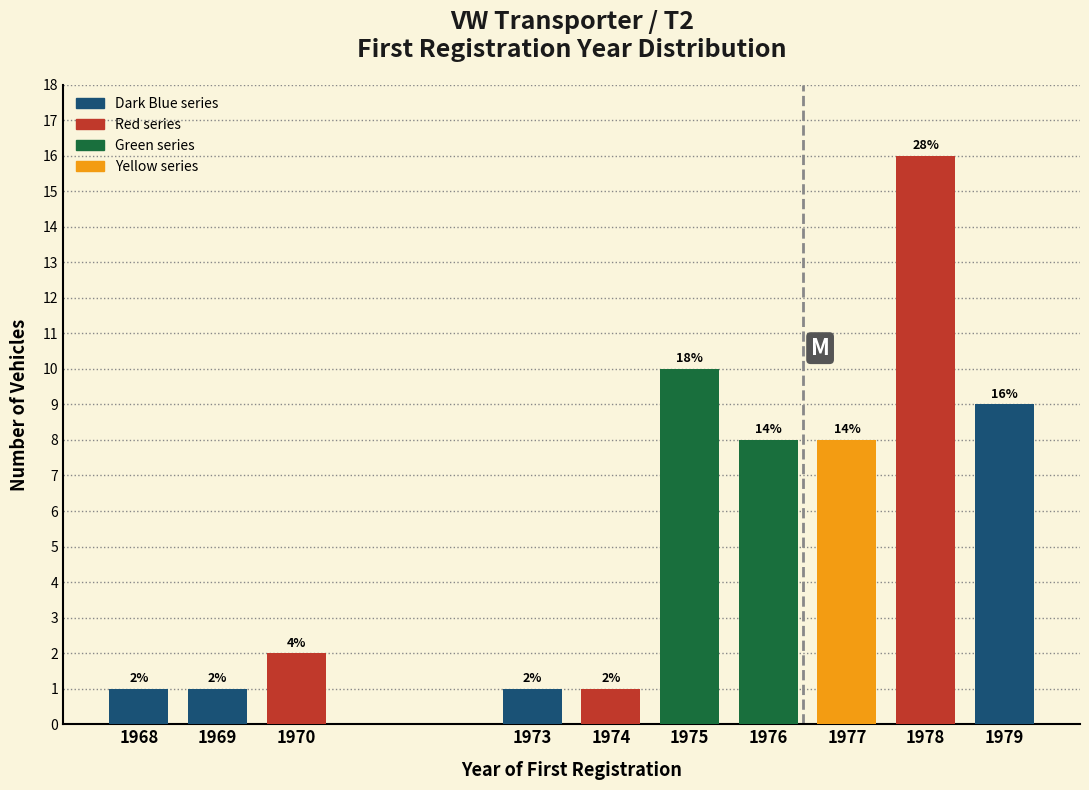

Reading right to left, list all the values displayed in this chart.

1979=9	1978=16	1977=8	1976=8	1975=10	1974=1	1973=1	1970=2	1969=1	1968=1